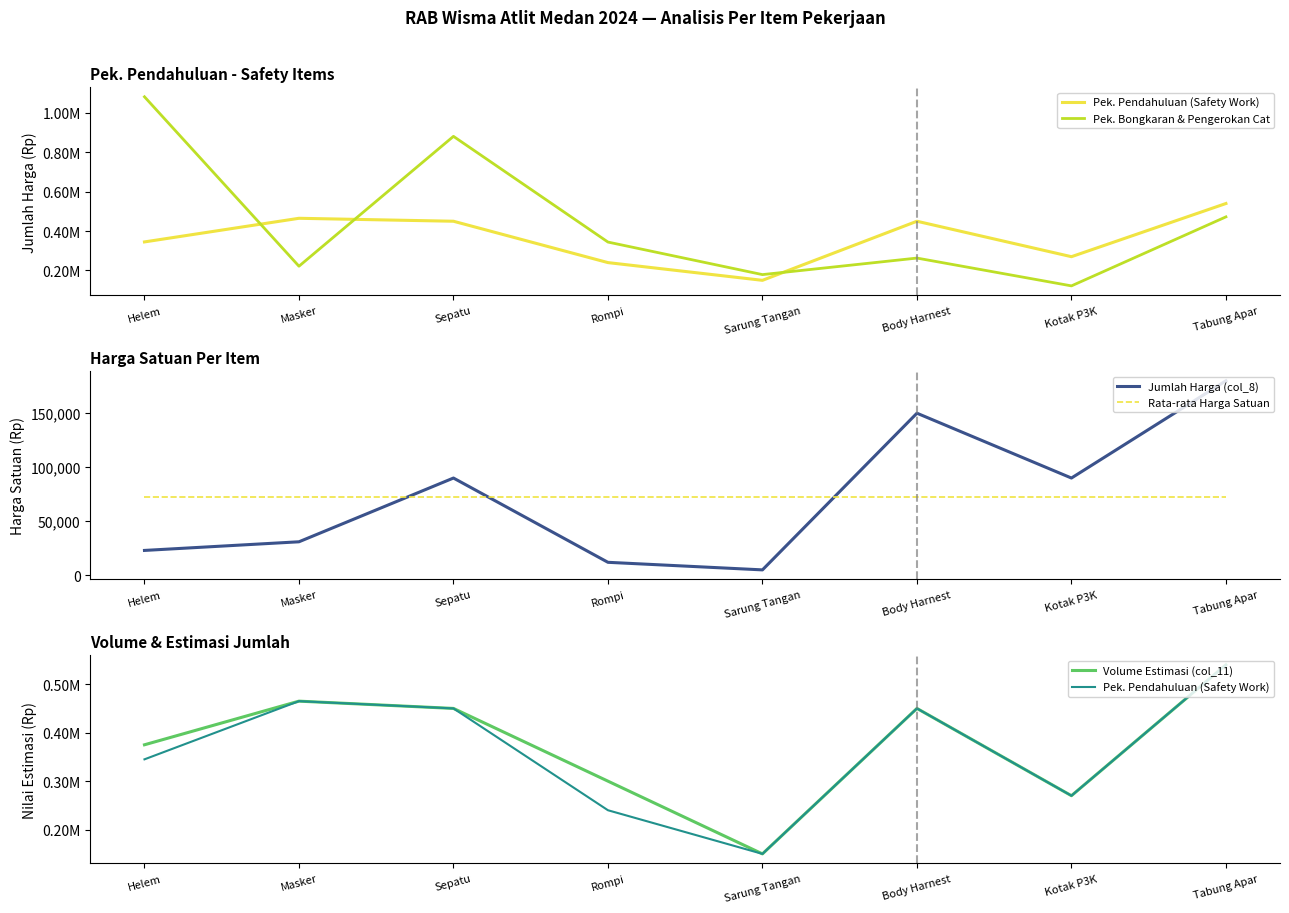

True or false: Volume Estimasi (col_11) has more than 1 points higher than both neighbors.

True